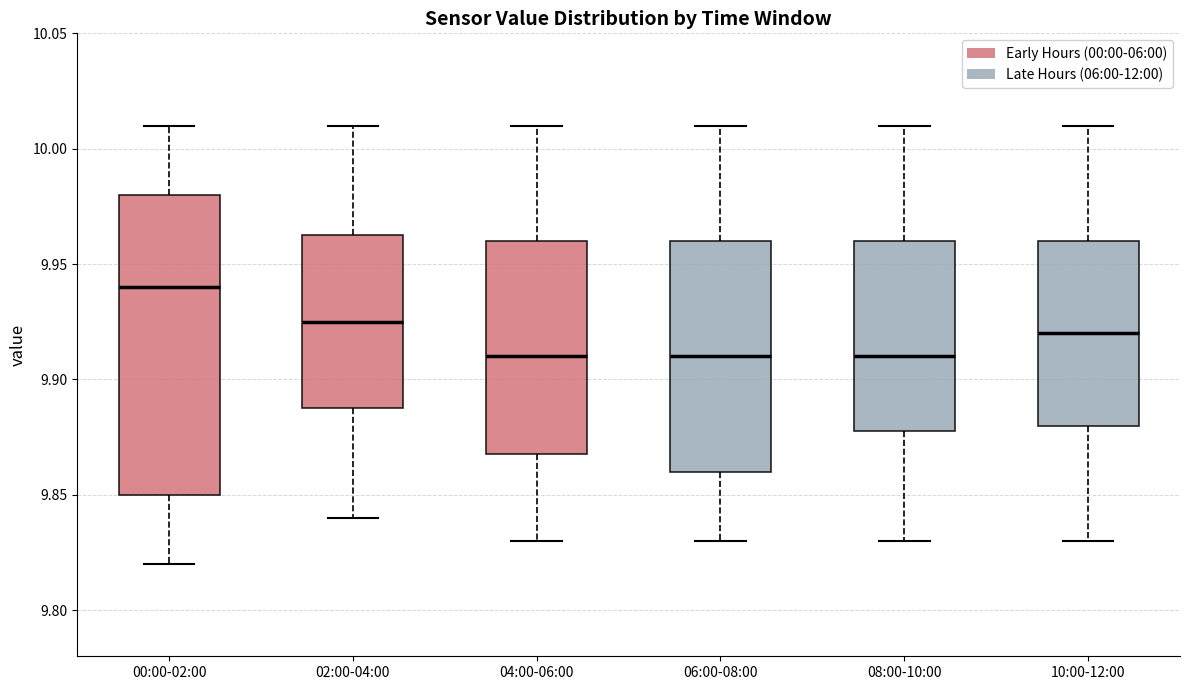

Which box has the highest median line?

00:00-02:00